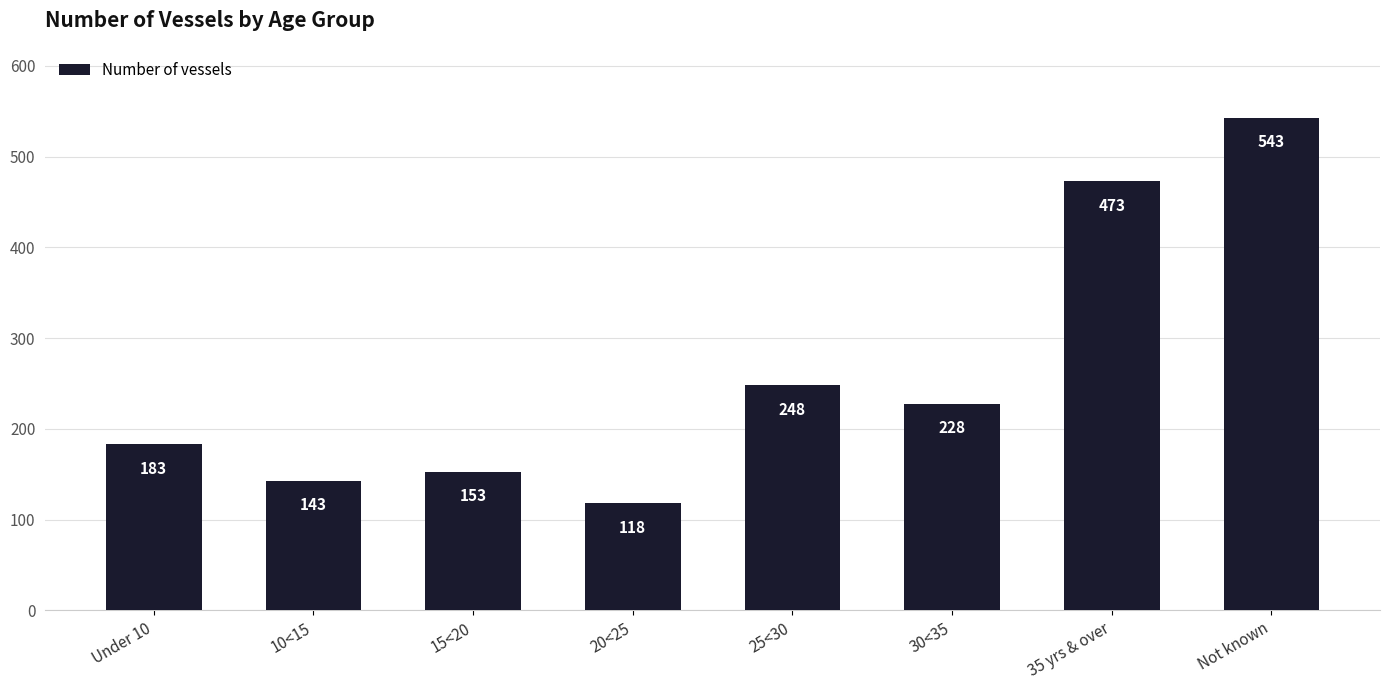

Rank the categories by value from lowest to highest.

20<25, 10<15, 15<20, Under 10, 30<35, 25<30, 35 yrs & over, Not known